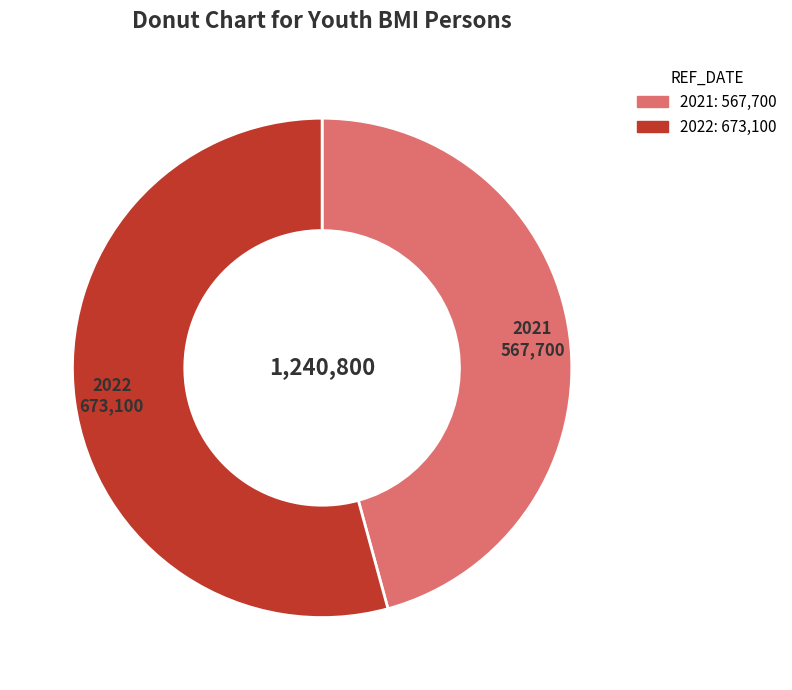

How many slices are in this pie chart?

2